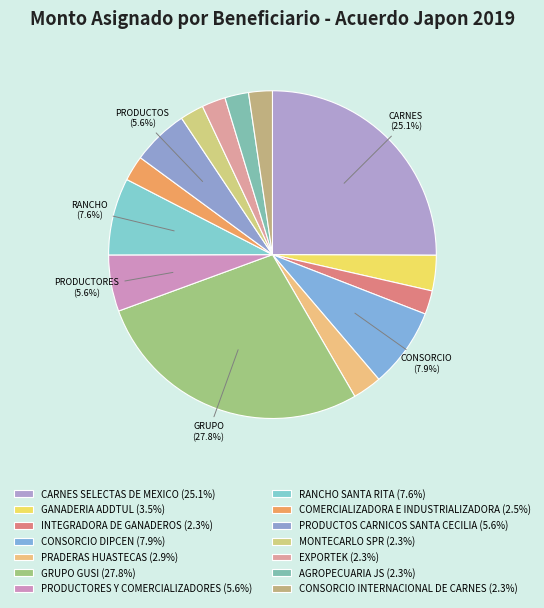

How many segments does this pie chart have?

14